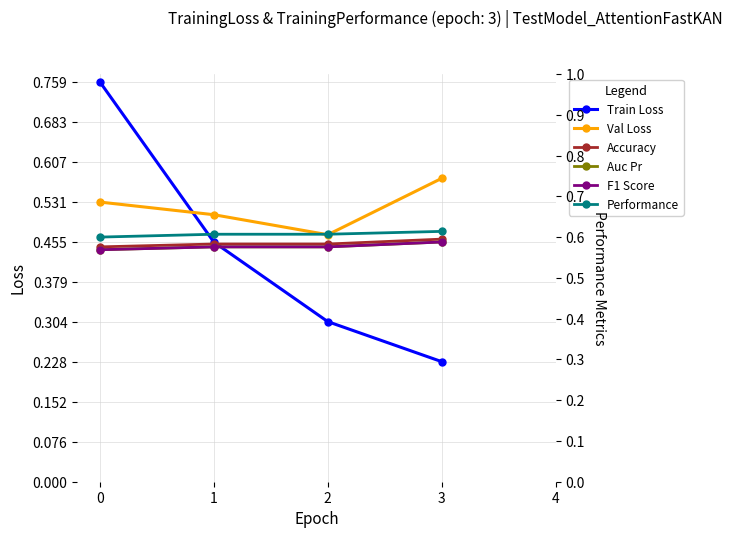

Reading left to right, list all the values displayed in this chart.

Train Loss: 0=0.8	1=0.5	2=0.3	3=0.2
Val Loss: 0=0.5	1=0.5	2=0.5	3=0.6
Accuracy: 0=0.6	1=0.6	2=0.6	3=0.6
Auc Pr: 0=0.6	1=0.6	2=0.6	3=0.6
F1 Score: 0=0.6	1=0.6	2=0.6	3=0.6
Performance: 0=0.6	1=0.6	2=0.6	3=0.6